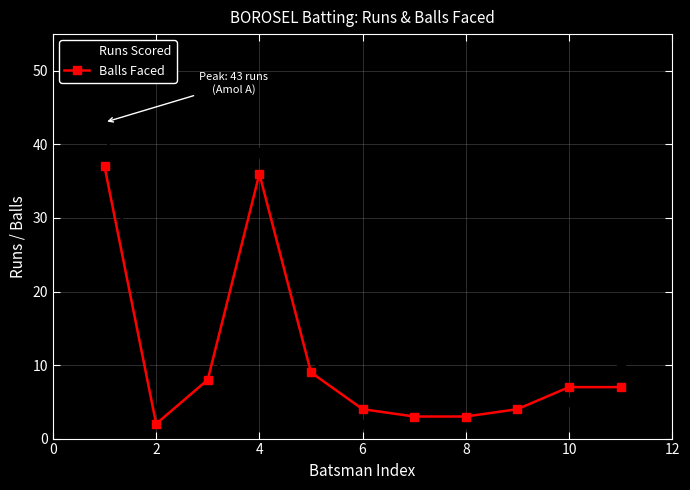

At how many categories does at least one series exceed 26?

2